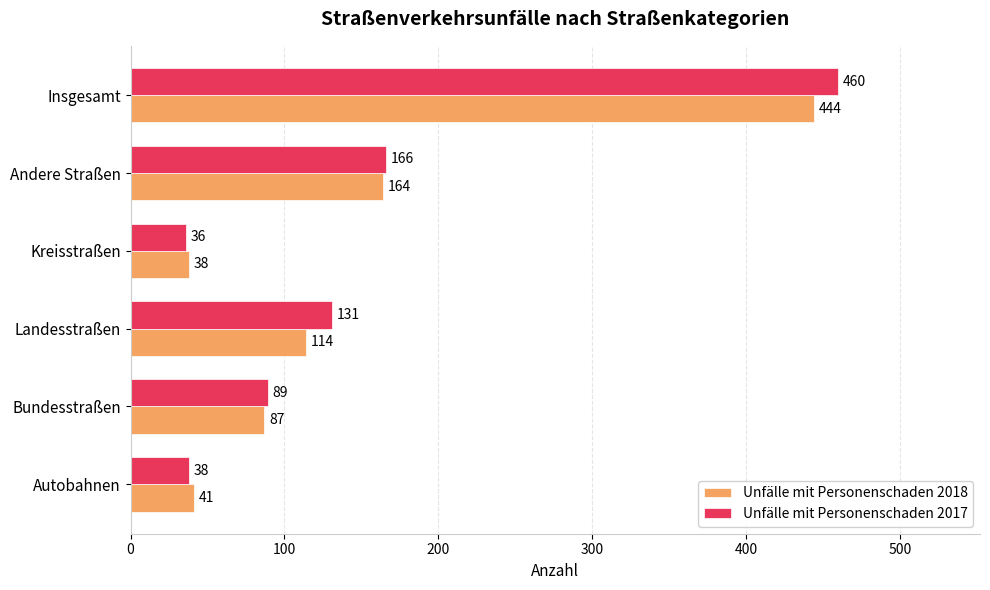

Which series has the widest spread of values?

Unfälle mit Personenschaden 2017